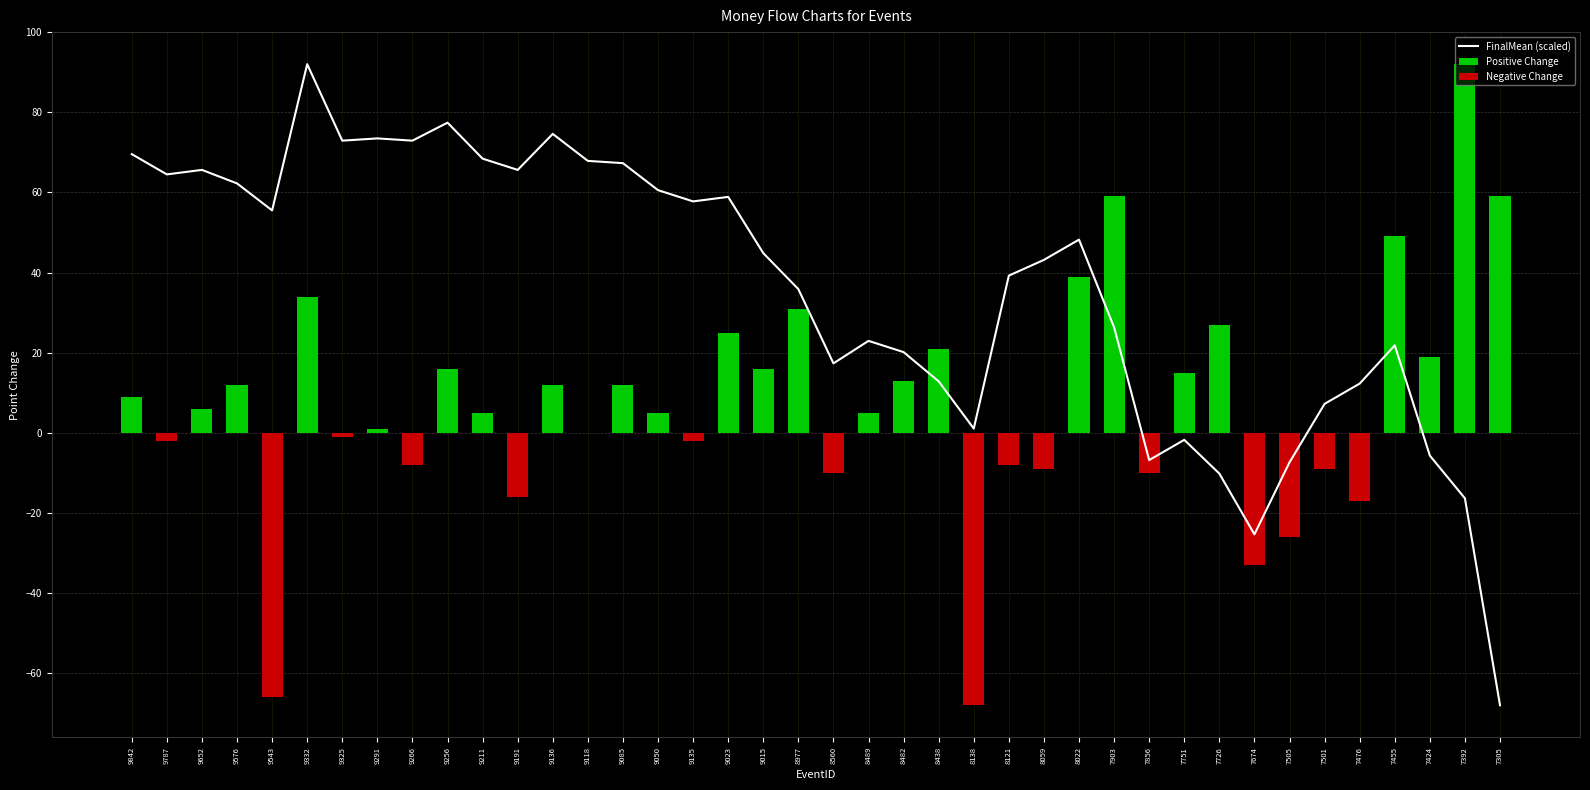

Read the value at 8138.

1.1